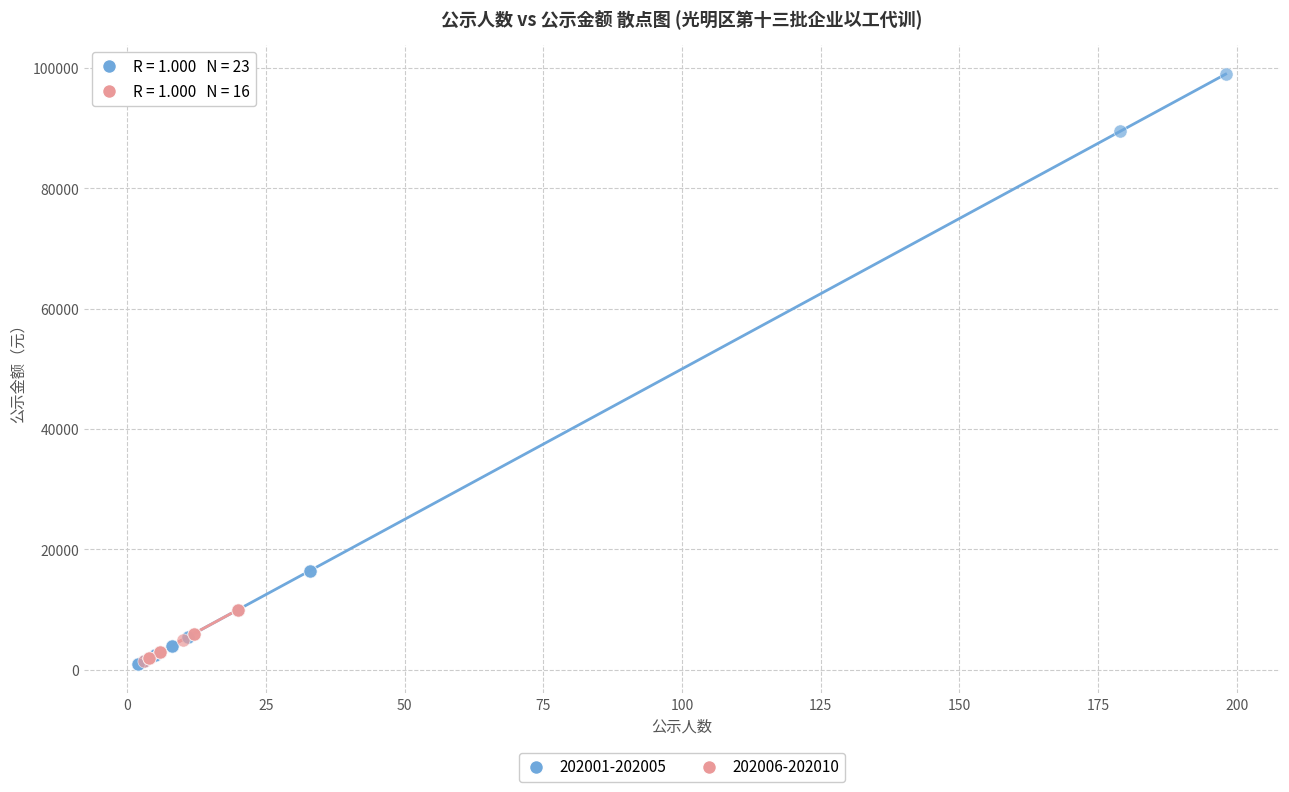

What are all the series names shown in the legend?

202001-202005, 202006-202010